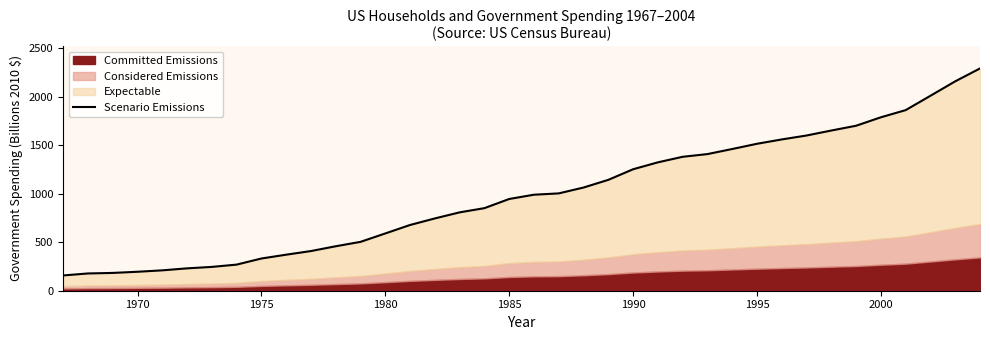

Is it true that the value at 29 is 675.4?

False